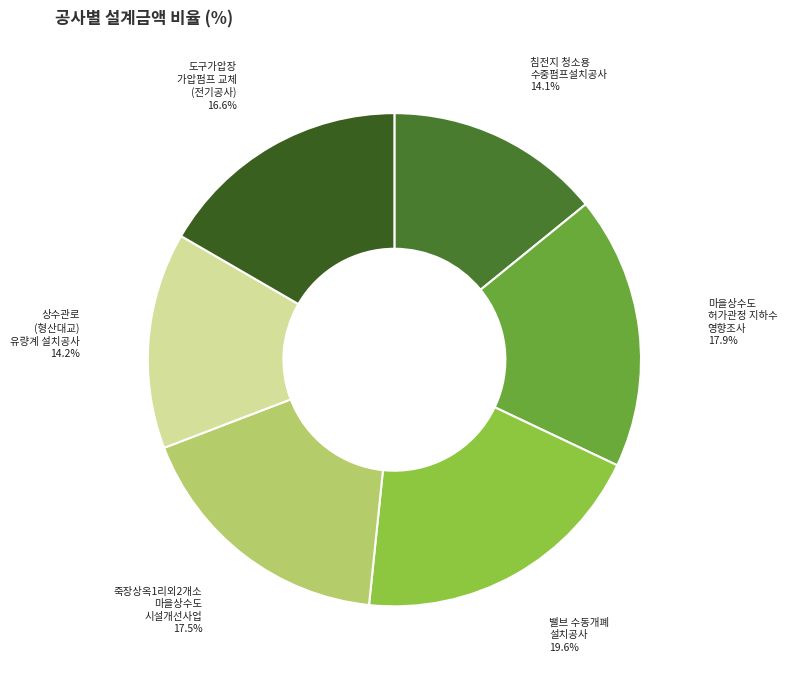

Which has a higher value, 도구가압장 가압펌프 교체 (전기공사) or 밸브 수동개폐 설치공사?

밸브 수동개폐 설치공사